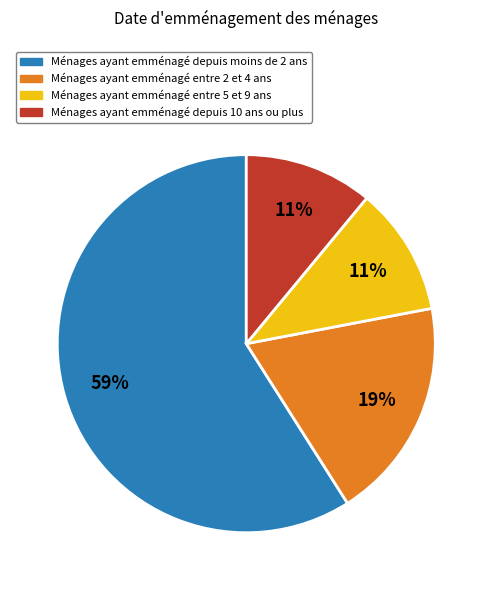

To the nearest percent, what is the difference between the largest and smallest slice percentages?

48%